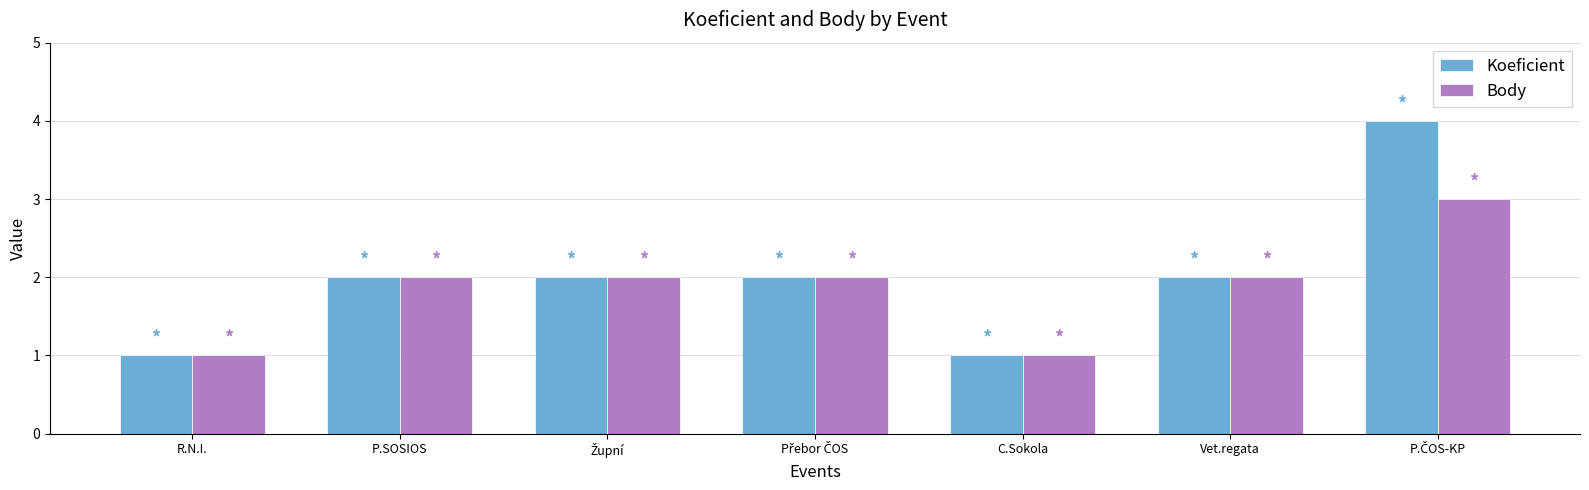

What is the approximate value of Body at Vet.regata?

2